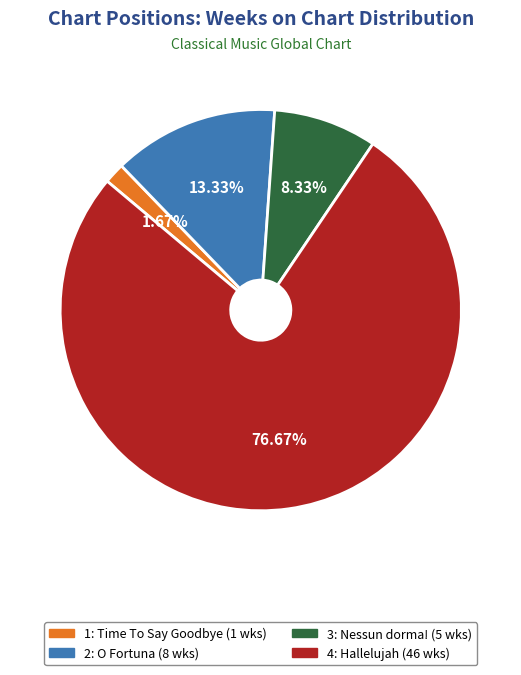

Which slice is the smallest?

1: Time To Say Goodbye